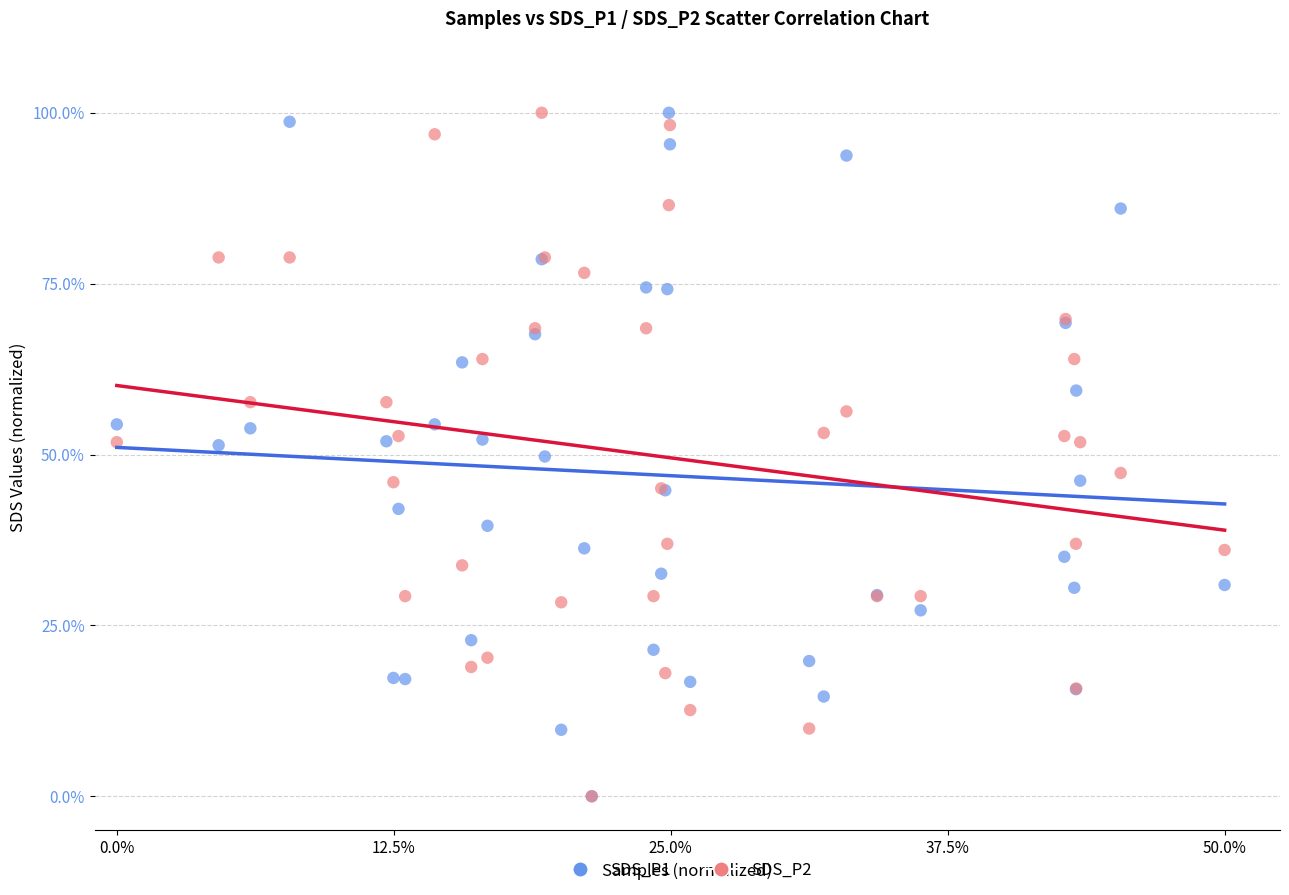

What are all the series names shown in the legend?

SDS_P1, SDS_P2